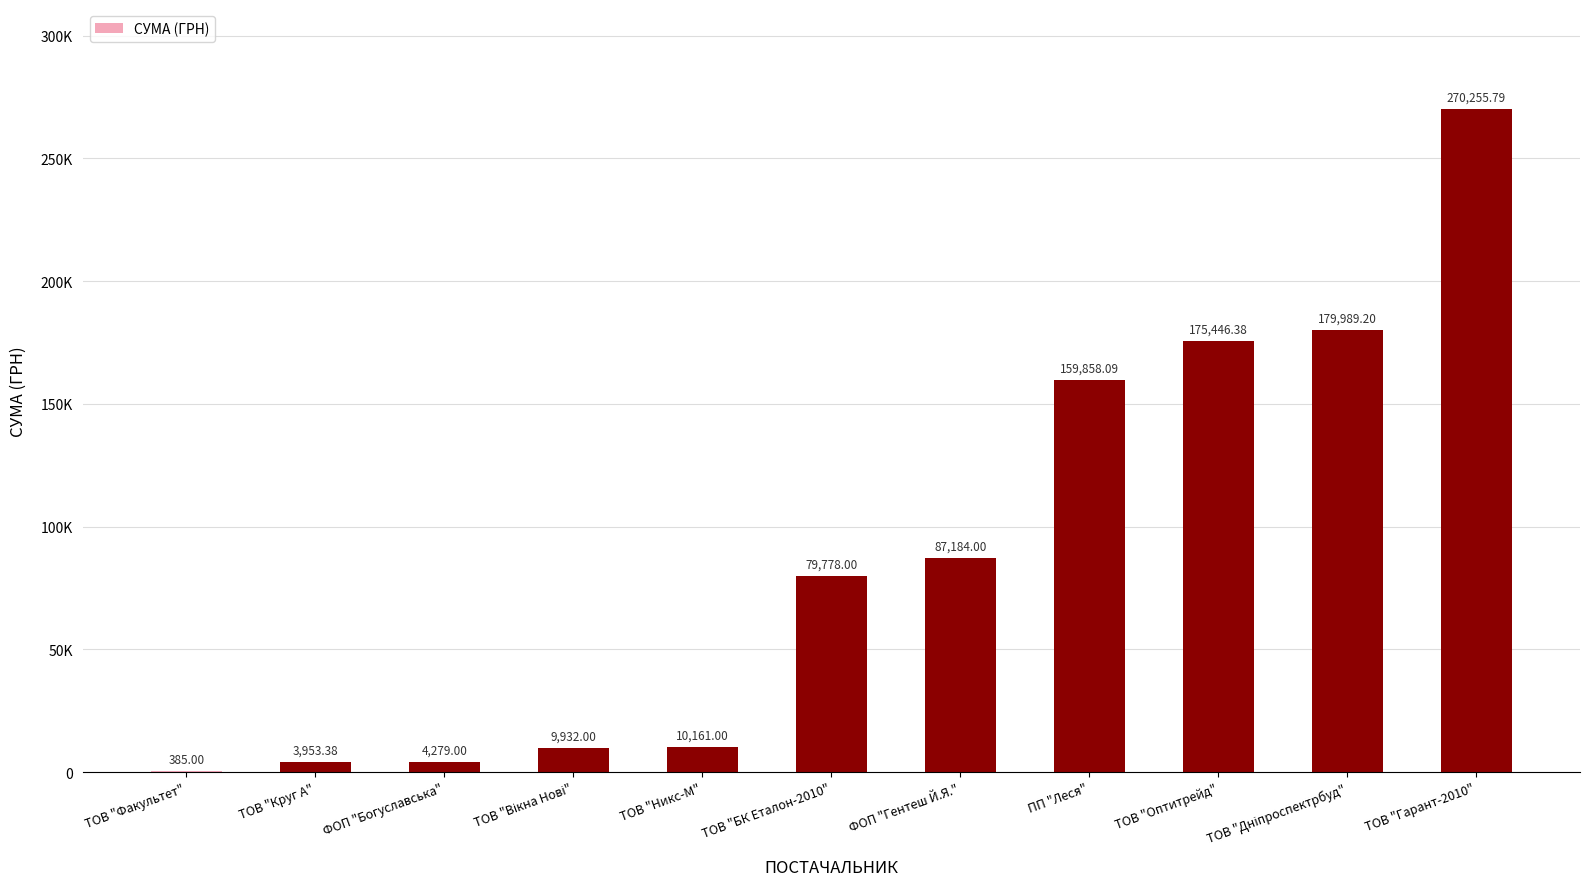

How many data points are less than 79778?

5